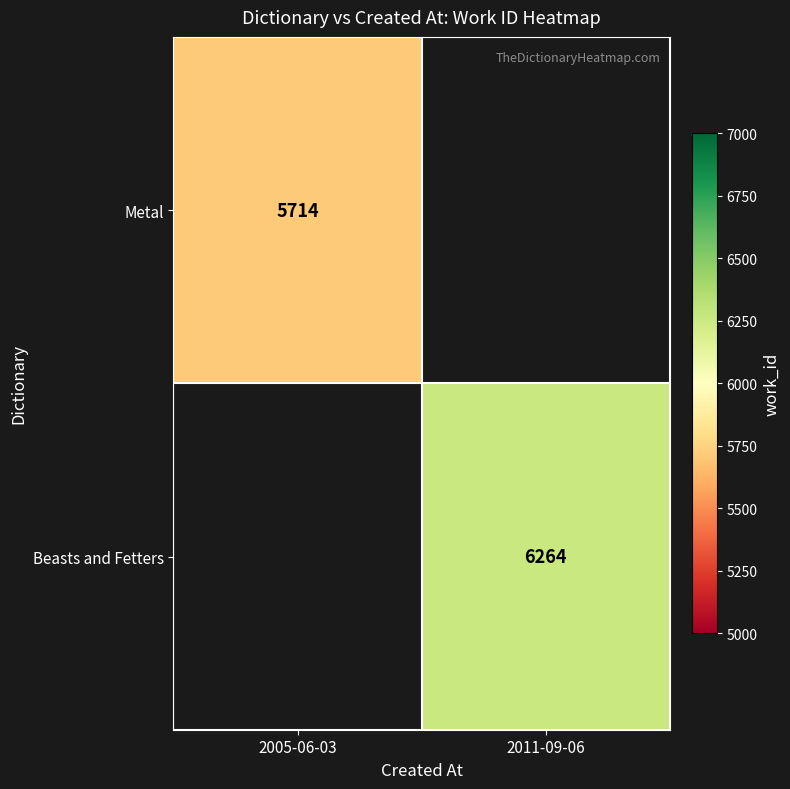

The value of Metal at 2005-06-03 is 5714. True or false?

True